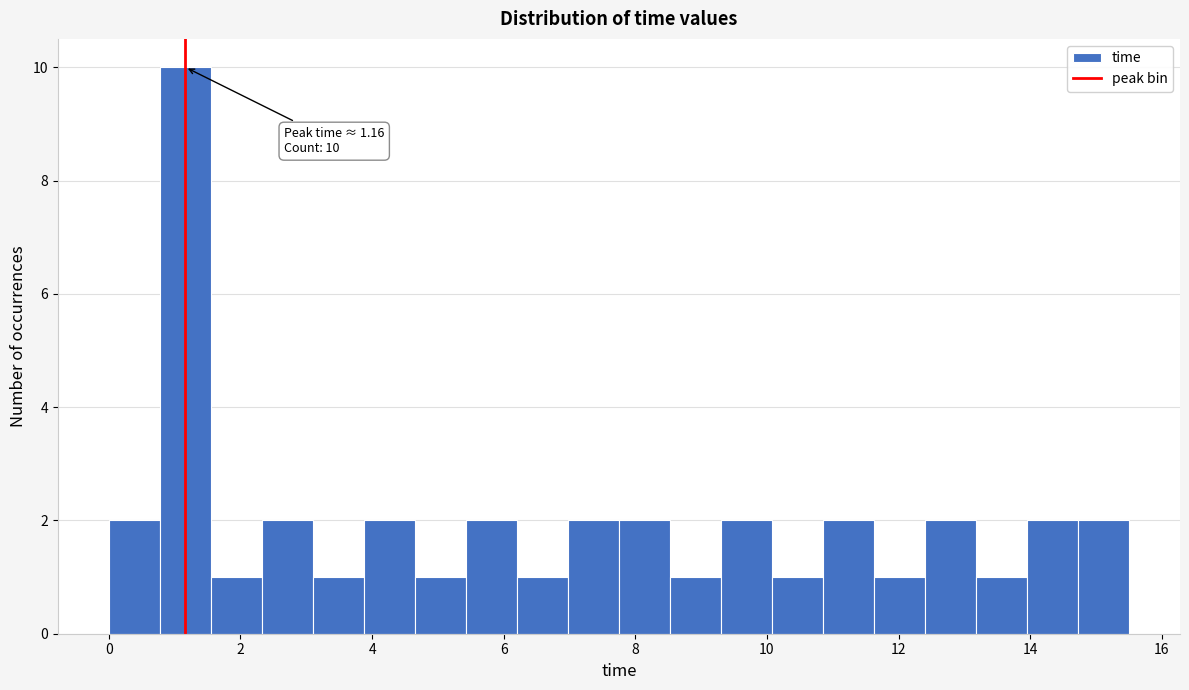

Read against the x-axis, roughly where is the centre of the tallest bar?

1.2